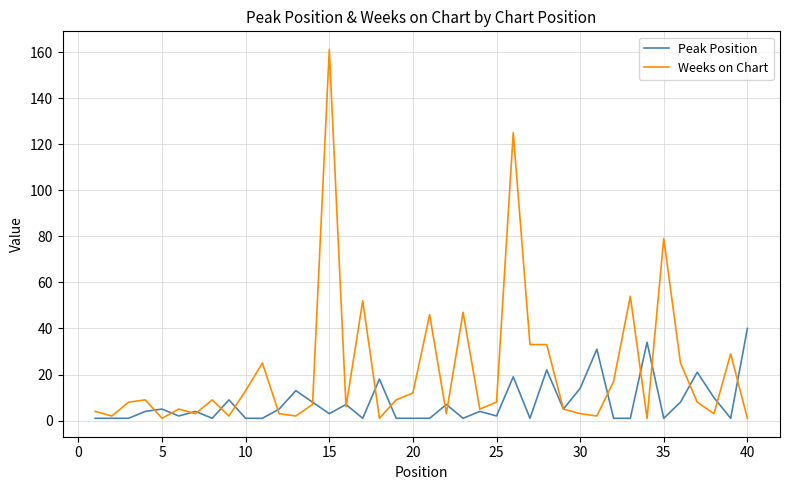

What is the greatest value displayed?

161